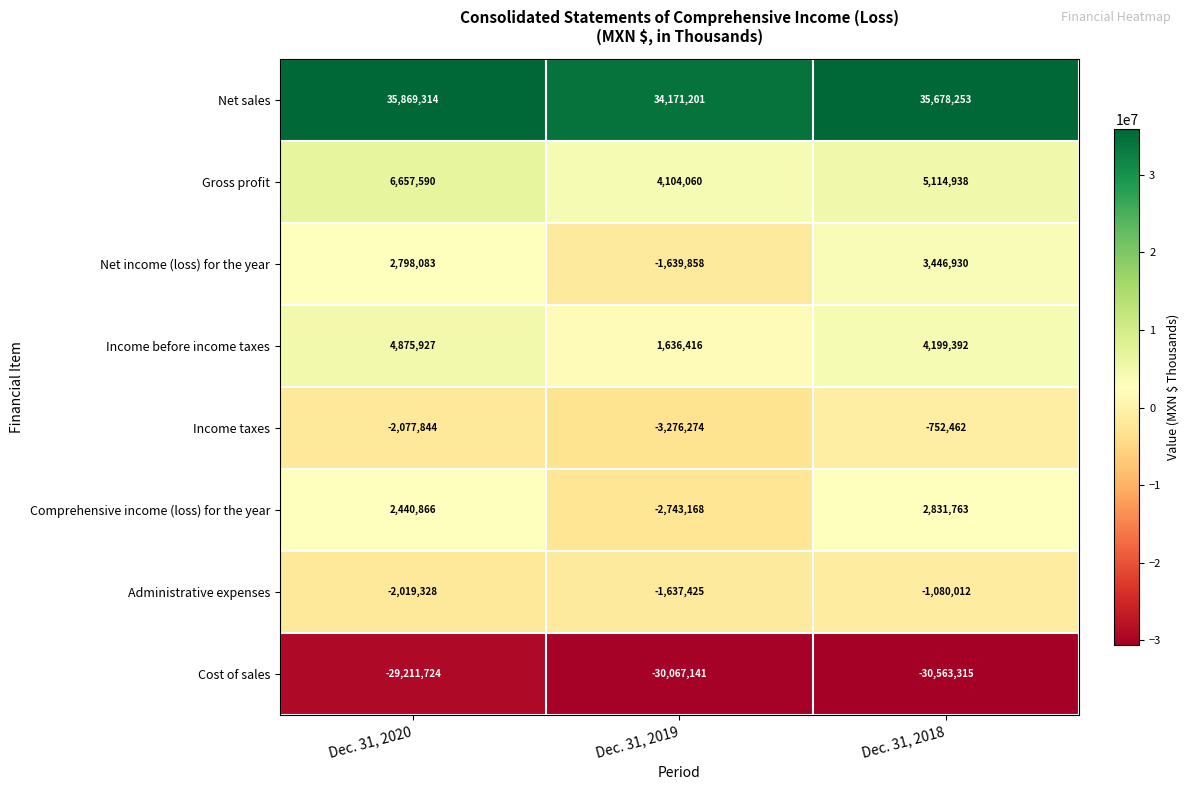

Which series changed the most between Dec. 31, 2020 and Dec. 31, 2018?

Gross profit